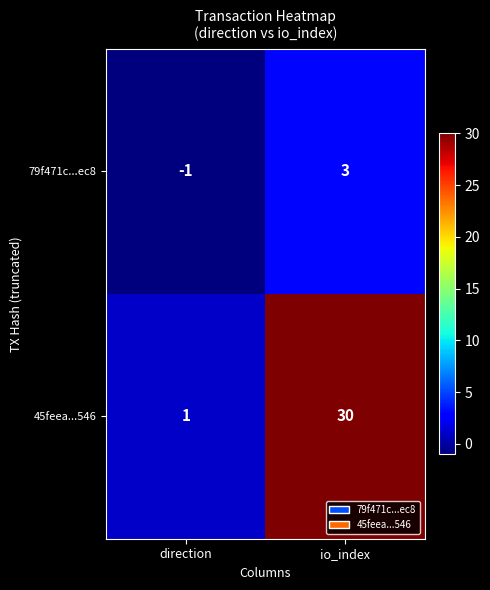

At io_index, list the series in order from largest to smallest.

45feea...546, 79f471c...ec8